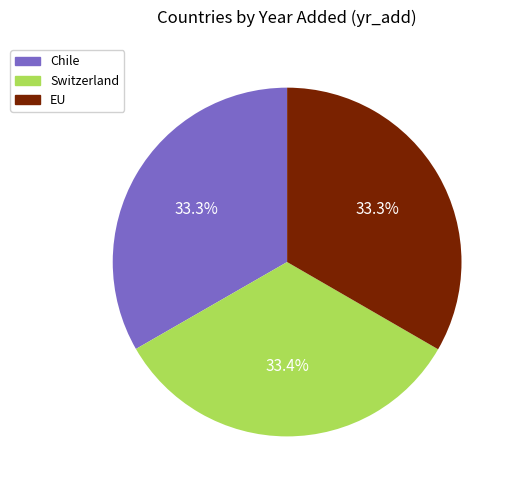

Combined, do EU and Chile account for over 50%?

Yes